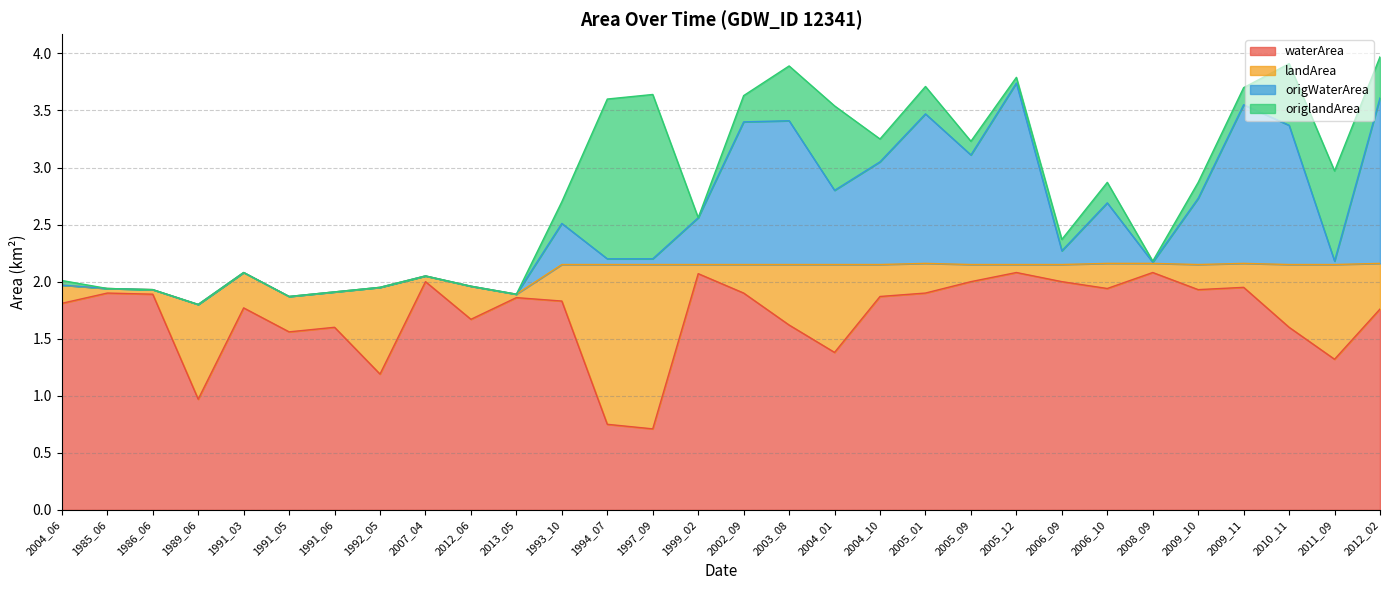

Is it true that waterArea equals 2.6 at 2009_11?

False